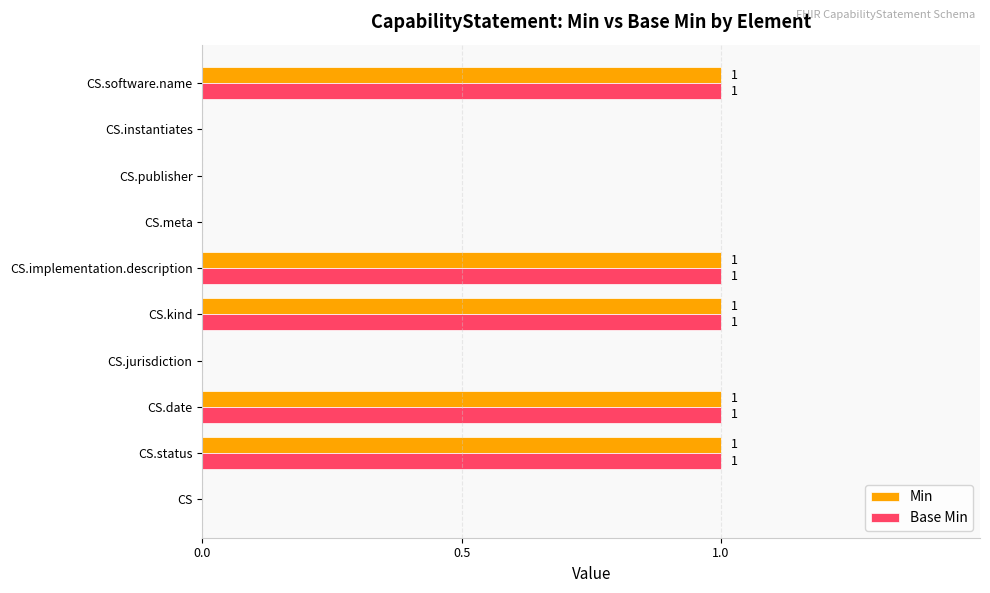

Is the value of Base Min at CS.implementation.description greater than the value of Min at CS.jurisdiction?

Yes